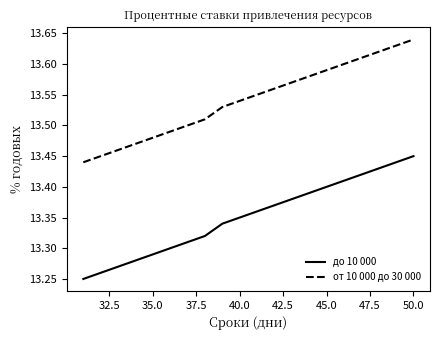

Which series has the largest total across all categories?

от 10 000 до 30 000